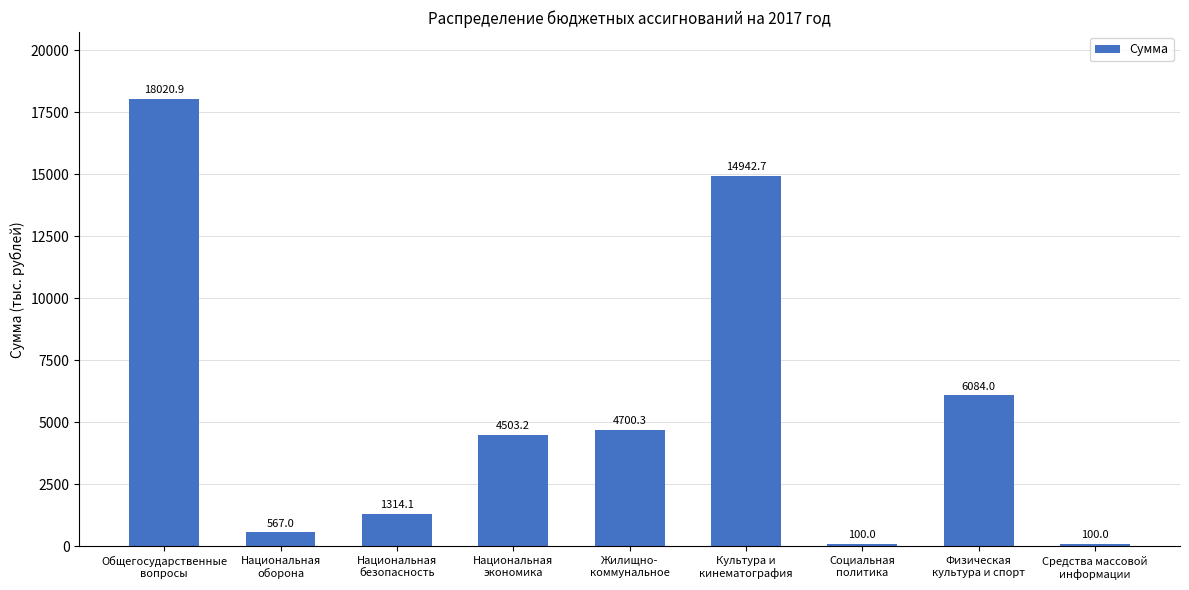

The value at Социальная
политика is 100.0. True or false?

True